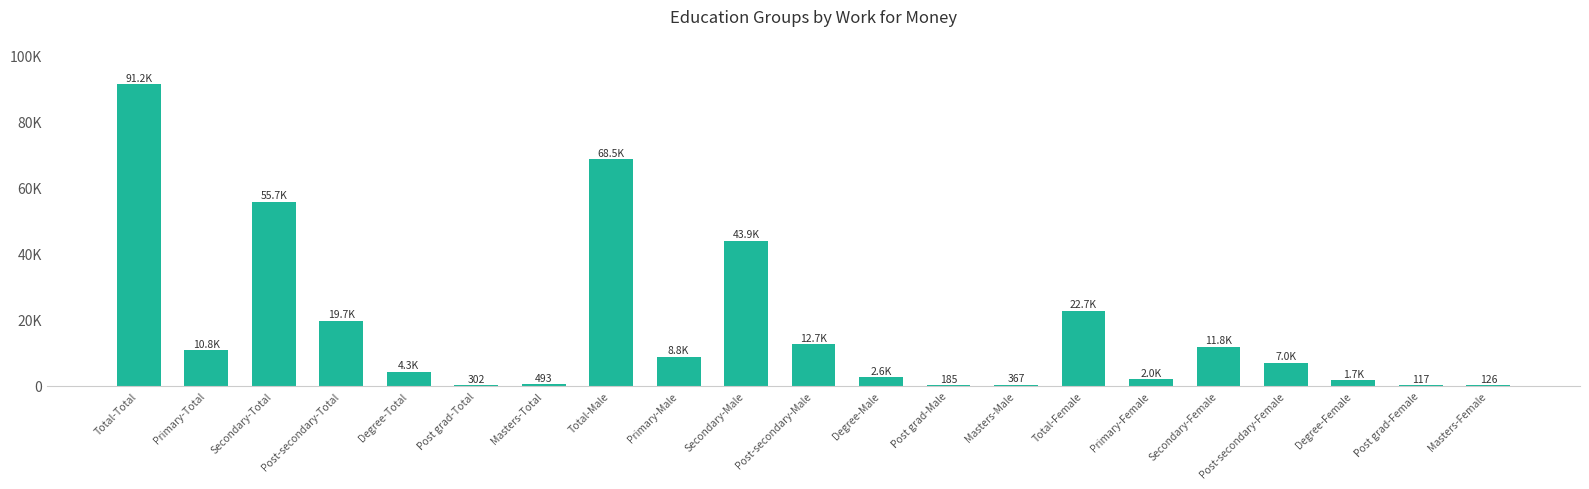

Are the bars horizontal?

No